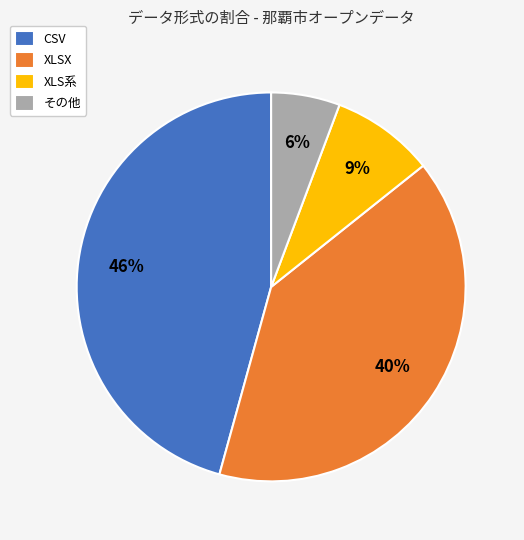

Is there any slice that represents more than half of the pie?

No